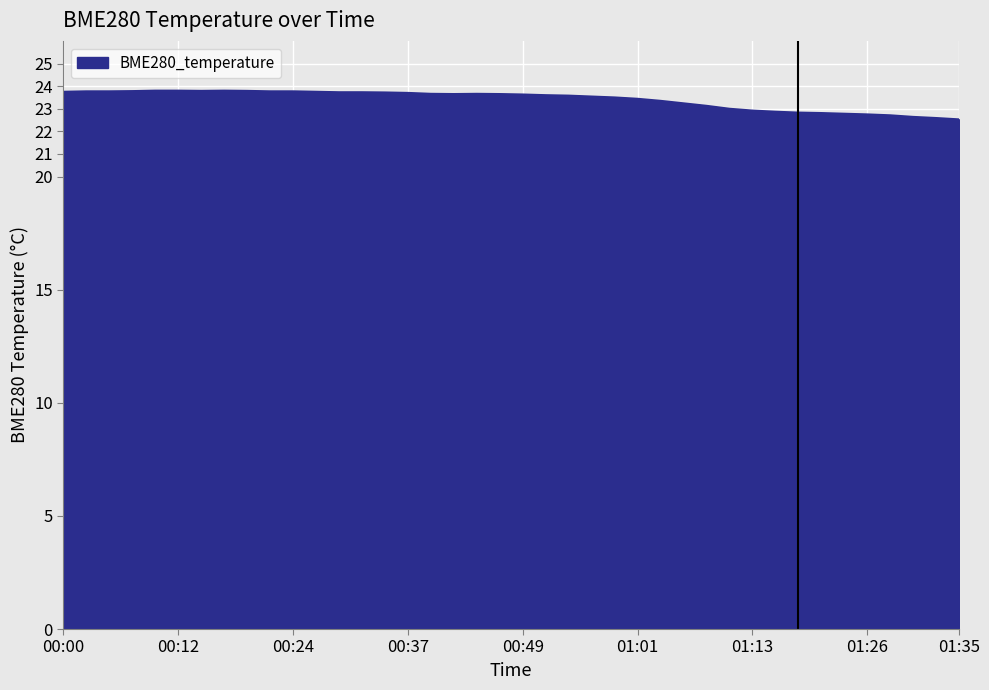

What is the maximum value shown in the chart?

23.8